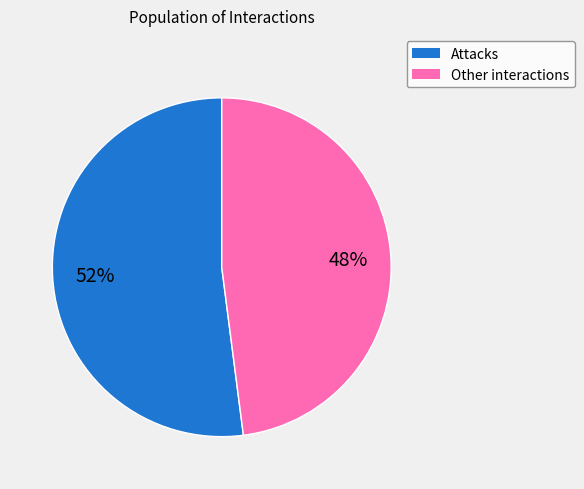

Does any single category account for the majority?

Yes